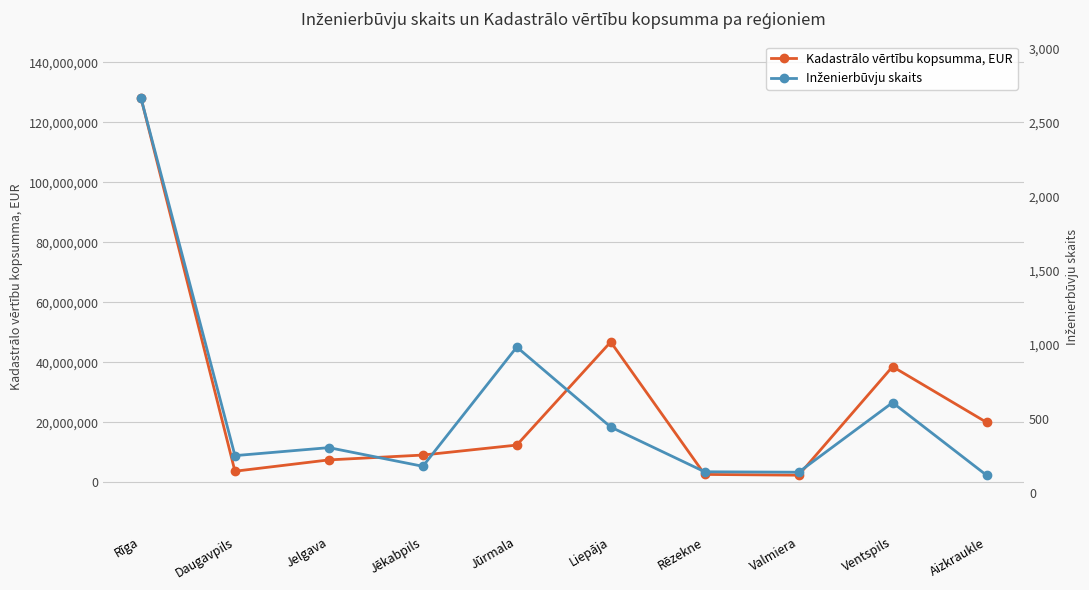

Which series has the largest total across all categories?

Kadastrālo vērtību kopsumma, EUR